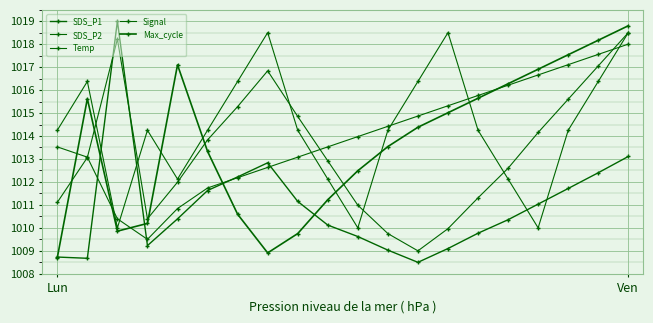

How many values in the Signal series exceed 1014?

14